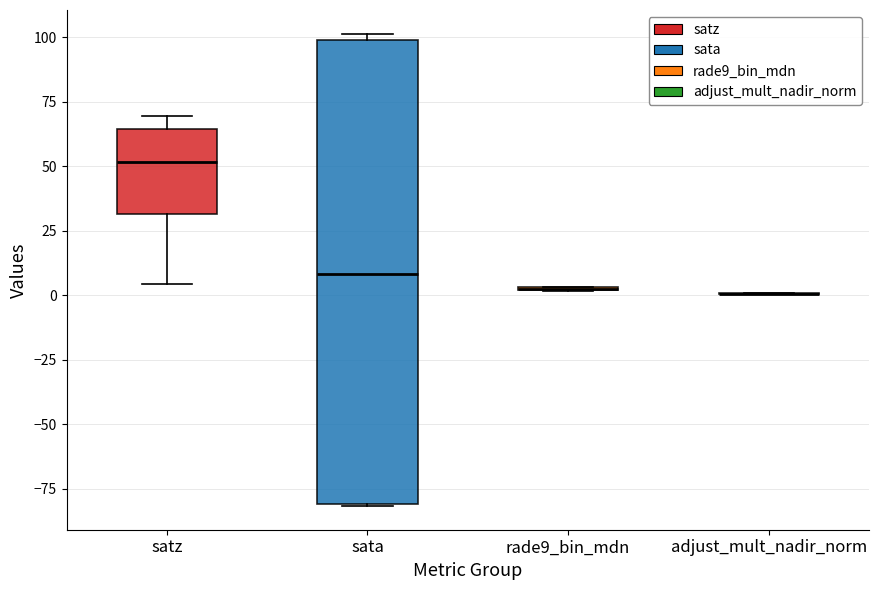

Reading left to right, transcribe this box plot: for each box, give where its median line is, the range the box spans, and where its two whiskers end, as read against the y-axis. The values are not printed on the chart, so give them approximately, as read against the axis.

satz: median 50, box 30 to 65, whiskers 5 to 70
sata: median 10, box -80 to 100, whiskers -80 to 100 (just above the box's upper edge)
rade9_bin_mdn: box collapsed to a line at 5, whiskers 0 to 5
adjust_mult_nadir_norm: box collapsed to a line at 0, whiskers 0 to 0